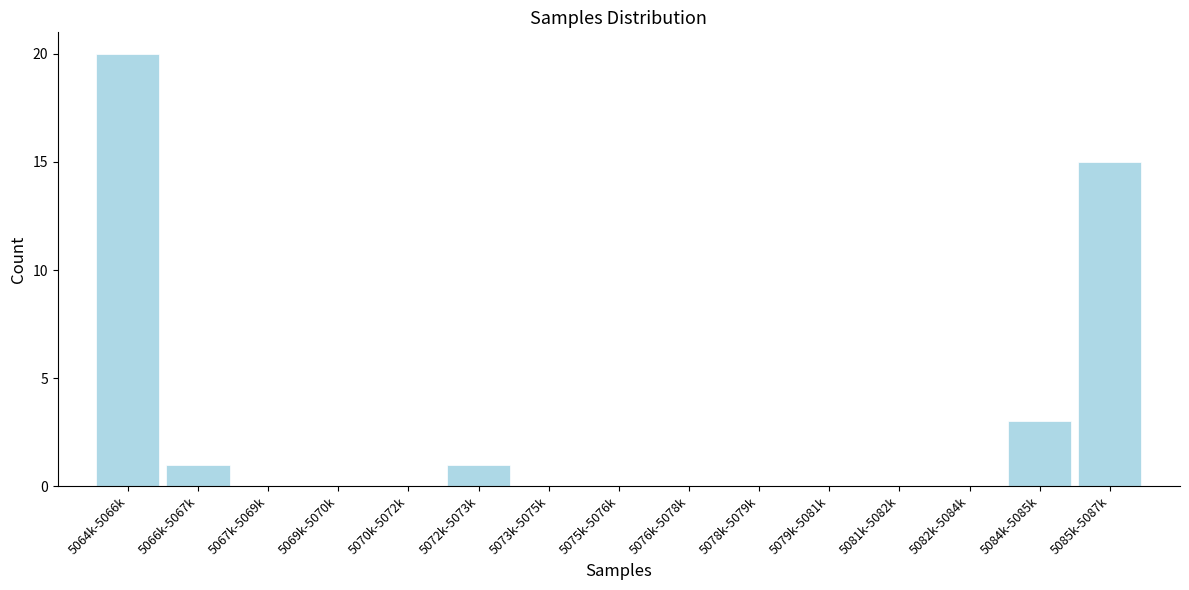

Reading left to right, transcribe all the data shown in this chart.

5064k-5066k=20	5066k-5067k=1	5067k-5069k=0	5069k-5070k=0	5070k-5072k=0	5072k-5073k=1	5073k-5075k=0	5075k-5076k=0	5076k-5078k=0	5078k-5079k=0	5079k-5081k=0	5081k-5082k=0	5082k-5084k=0	5084k-5085k=3	5085k-5087k=15